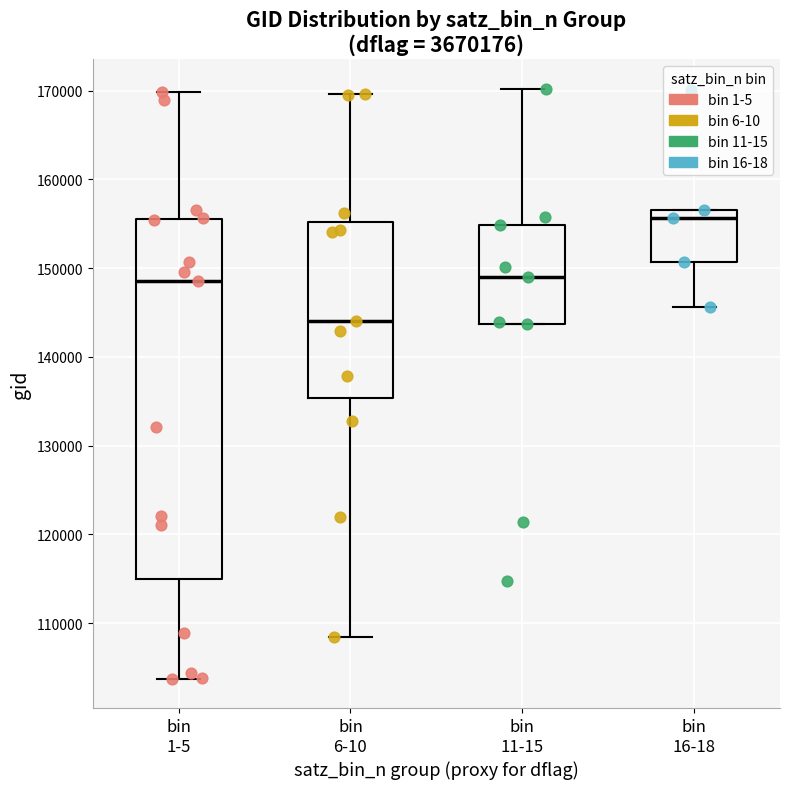

Which box is the tallest, from its lower edge to its upper edge?

bin 1-5